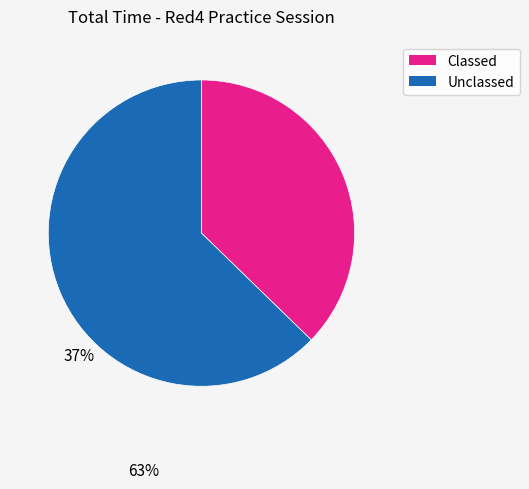

Does any single category account for the majority?

Yes